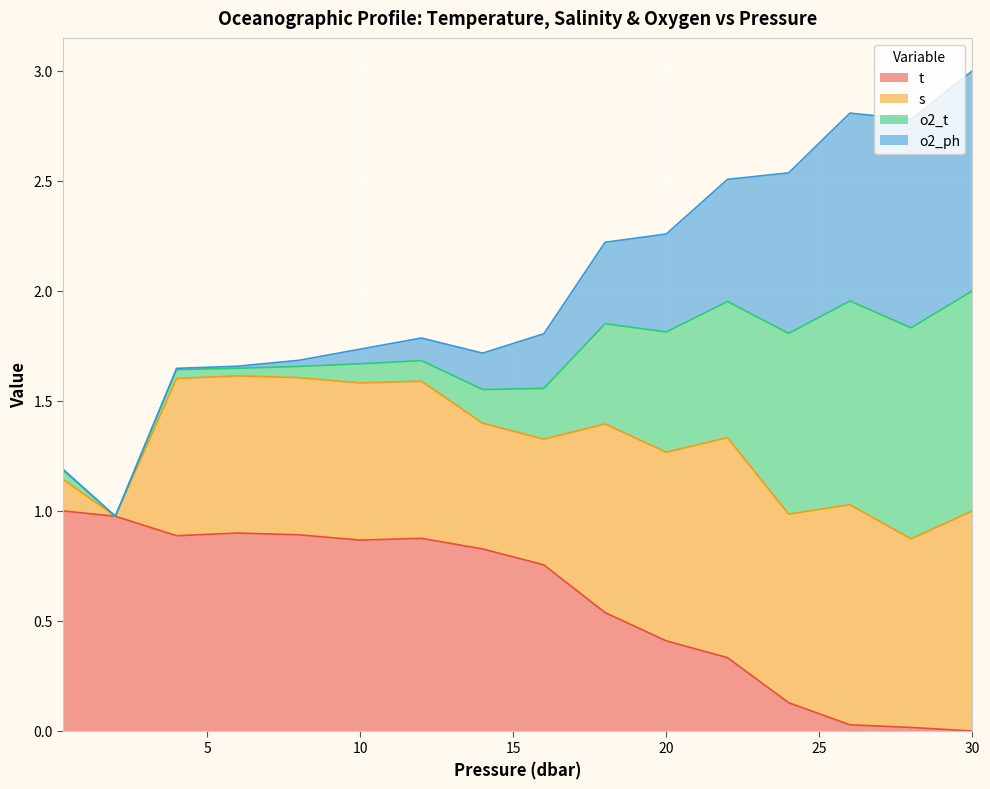

What is the sum of the t values at 26.0 and 4.0?

0.9